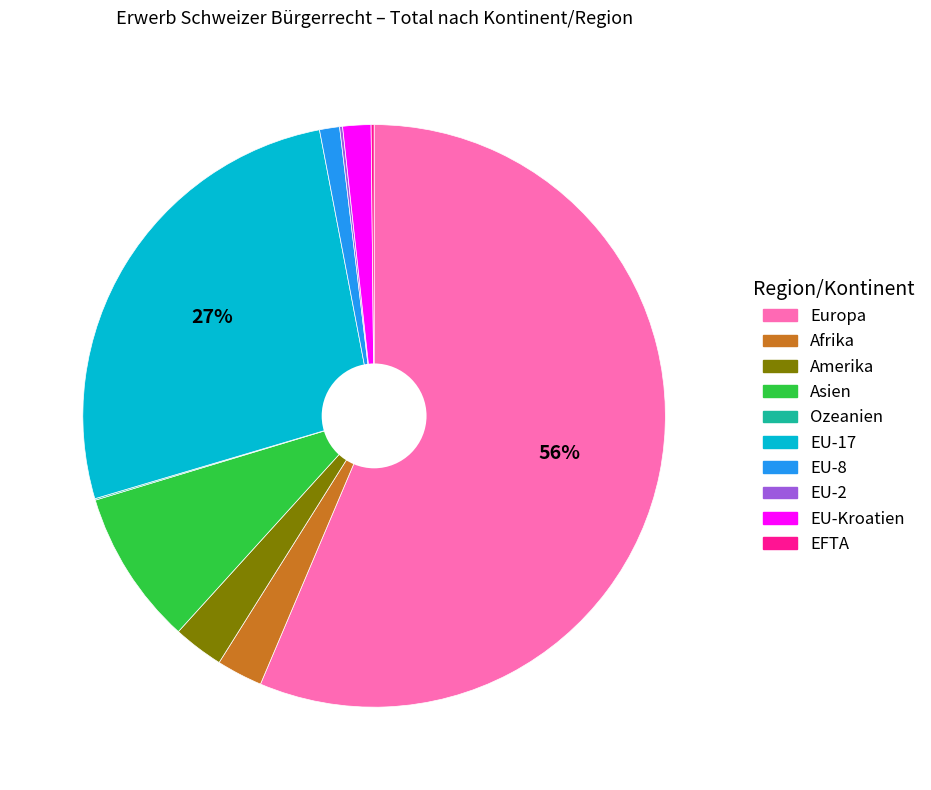

Which category has the biggest portion of the pie?

Europa